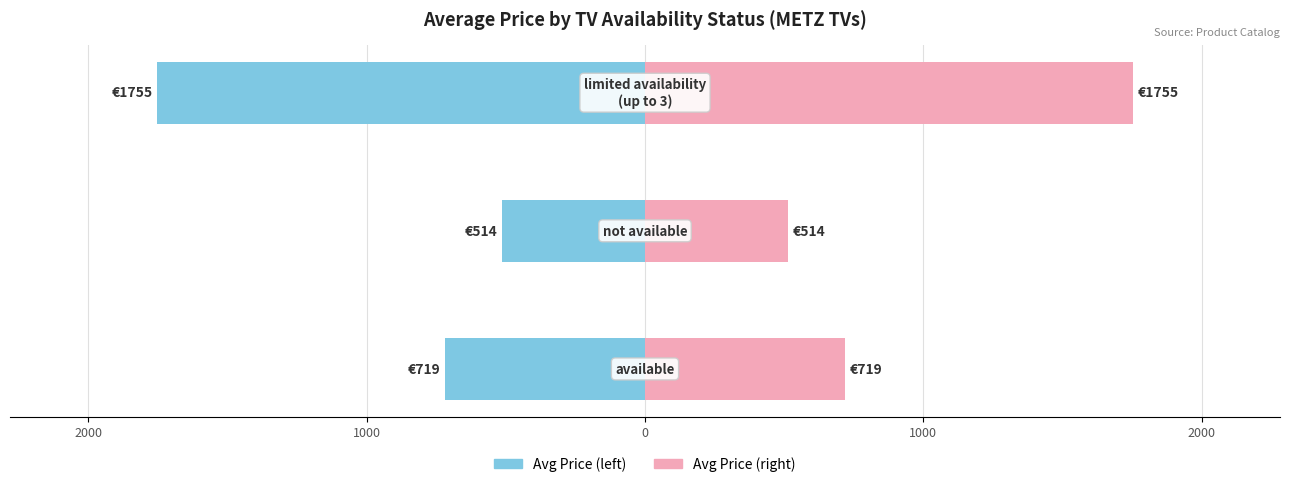

What is the lowest value of the Price (EUR) series?

514.0